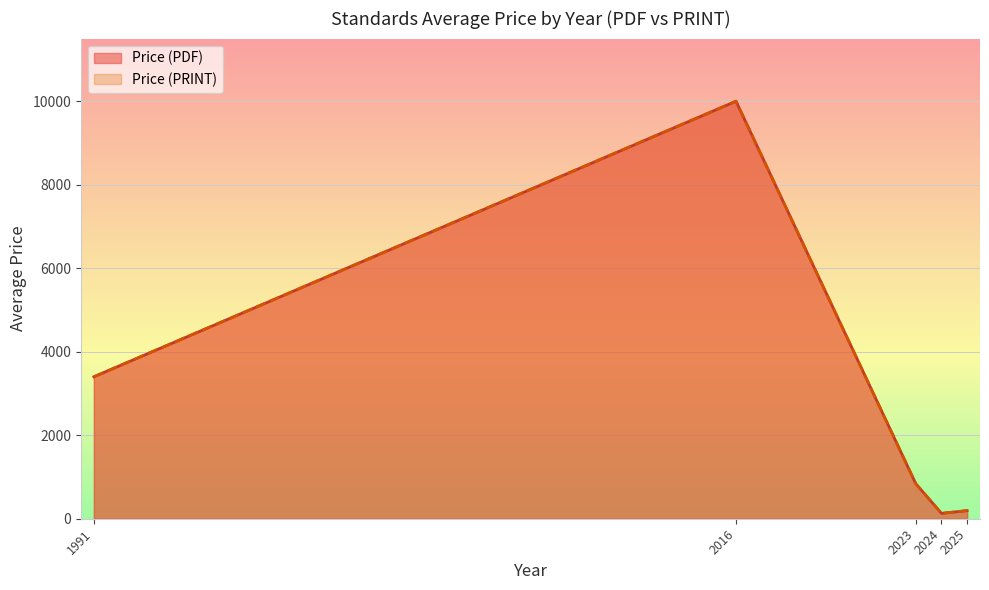

Rank the series by their maximum value, from highest to lowest.

Price (PDF), Price (PRINT)